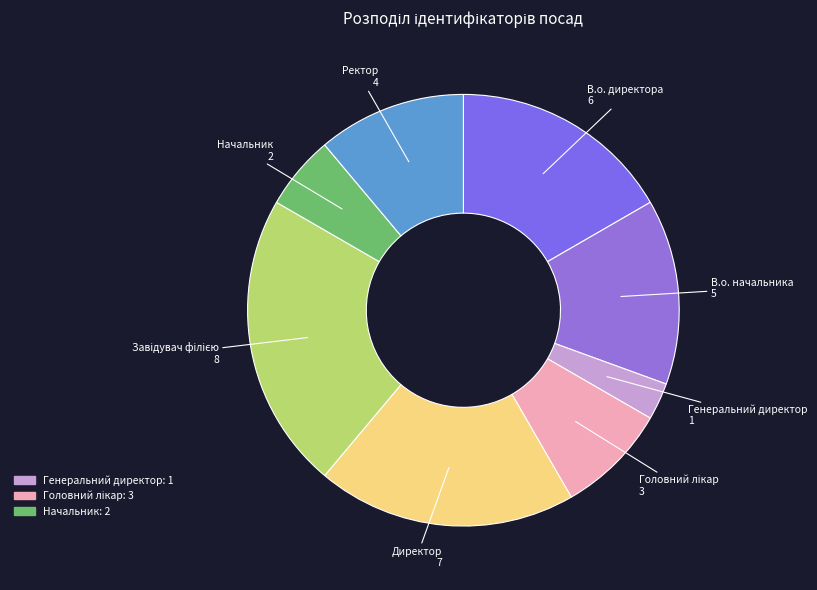

How many segments does this pie chart have?

8